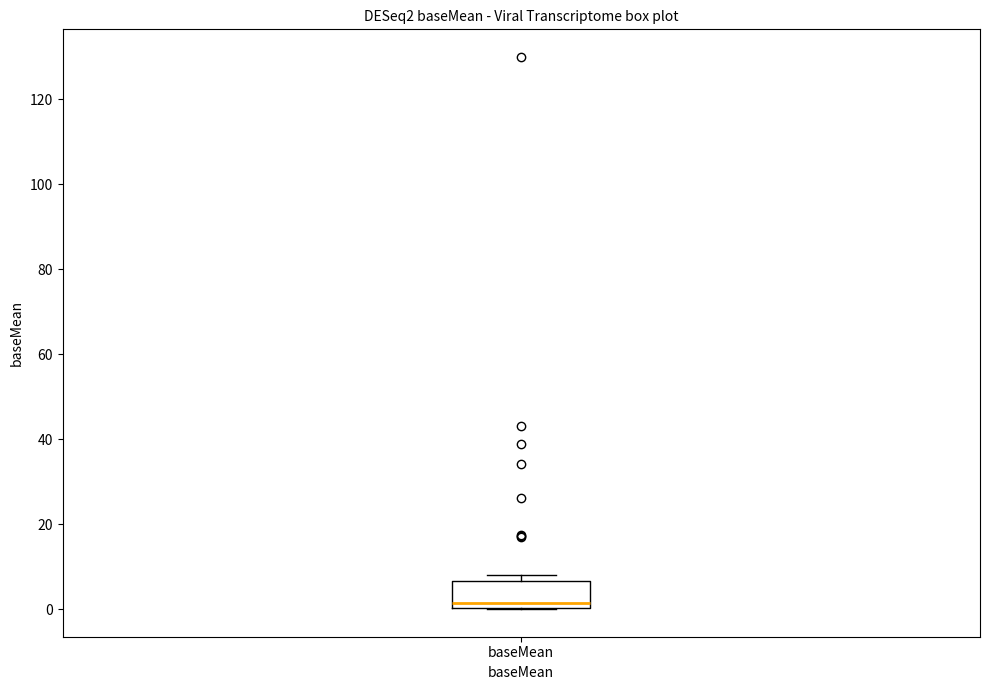

Where is the lower edge of the box for baseMean on the y-axis? The values are not printed on the chart, so give them approximately, as read against the axis.

0